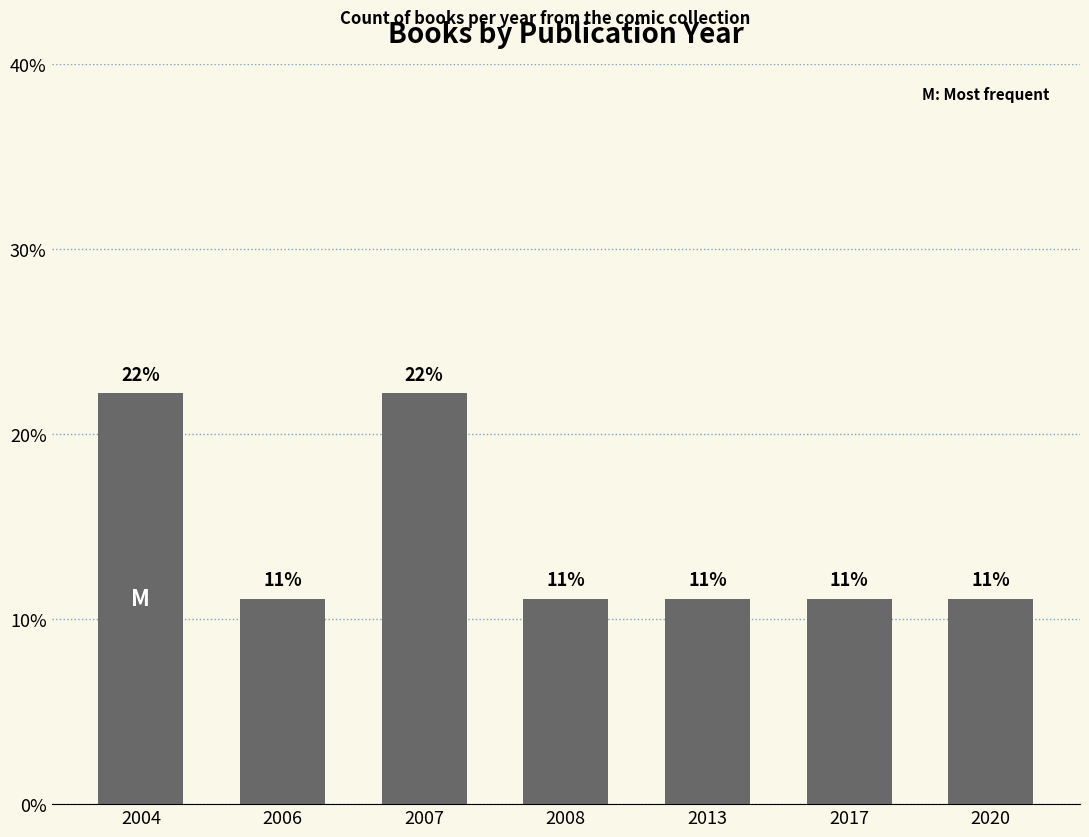

Reading right to left, transcribe all the data shown in this chart.

2020=11.1	2017=11.1	2013=11.1	2008=11.1	2007=22.2	2006=11.1	2004=22.2